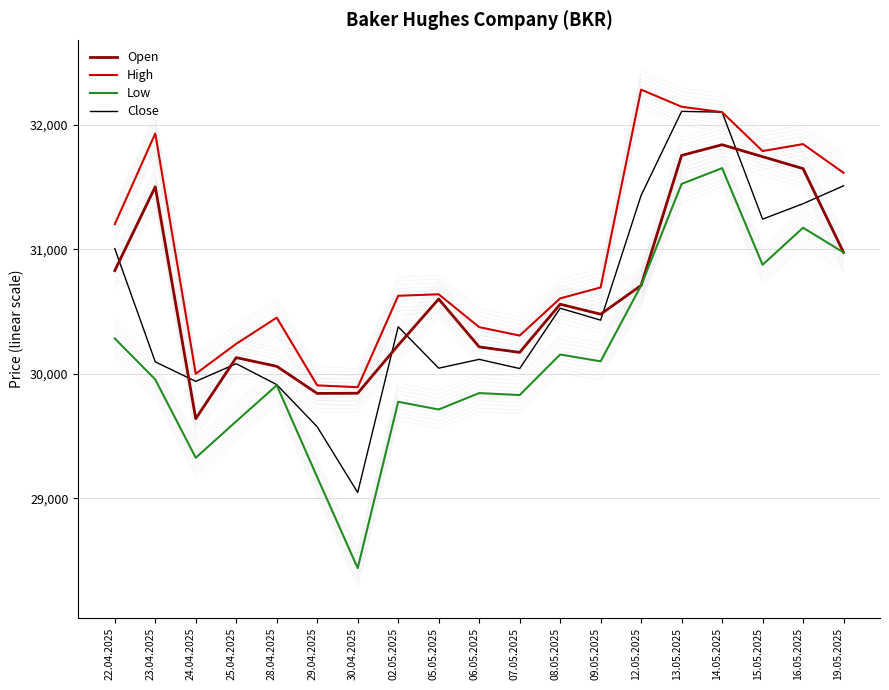

Is the value of Close at 02.05.2025 greater than the value of Open at 28.04.2025?

Yes